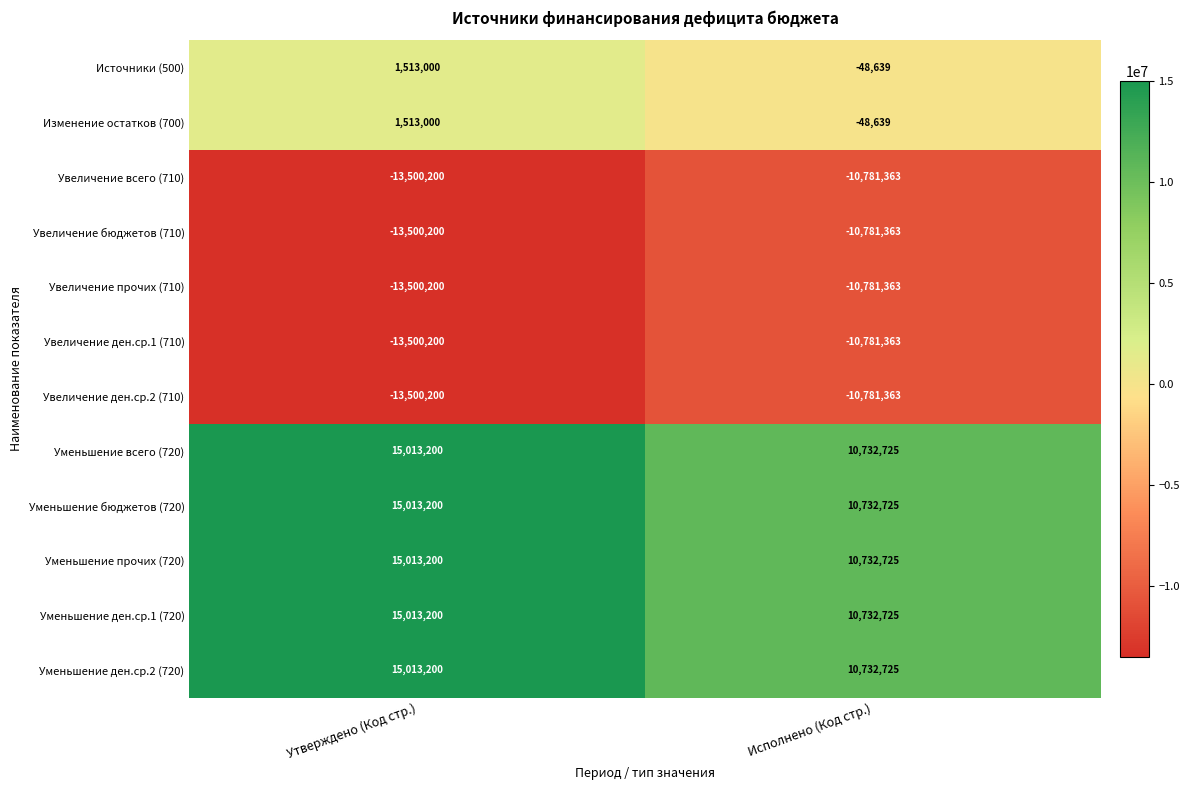

Reading right to left, extract all data points from this chart.

Источники (500): -48639	1513000
Изменение остатков (700): -48639	1513000
Увеличение всего (710): -10781363	-13500200
Увеличение бюджетов (710): -10781363	-13500200
Увеличение прочих (710): -10781363	-13500200
Увеличение ден.ср.1 (710): -10781363	-13500200
Увеличение ден.ср.2 (710): -10781363	-13500200
Уменьшение всего (720): 10732725	15013200
Уменьшение бюджетов (720): 10732725	15013200
Уменьшение прочих (720): 10732725	15013200
Уменьшение ден.ср.1 (720): 10732725	15013200
Уменьшение ден.ср.2 (720): 10732725	15013200